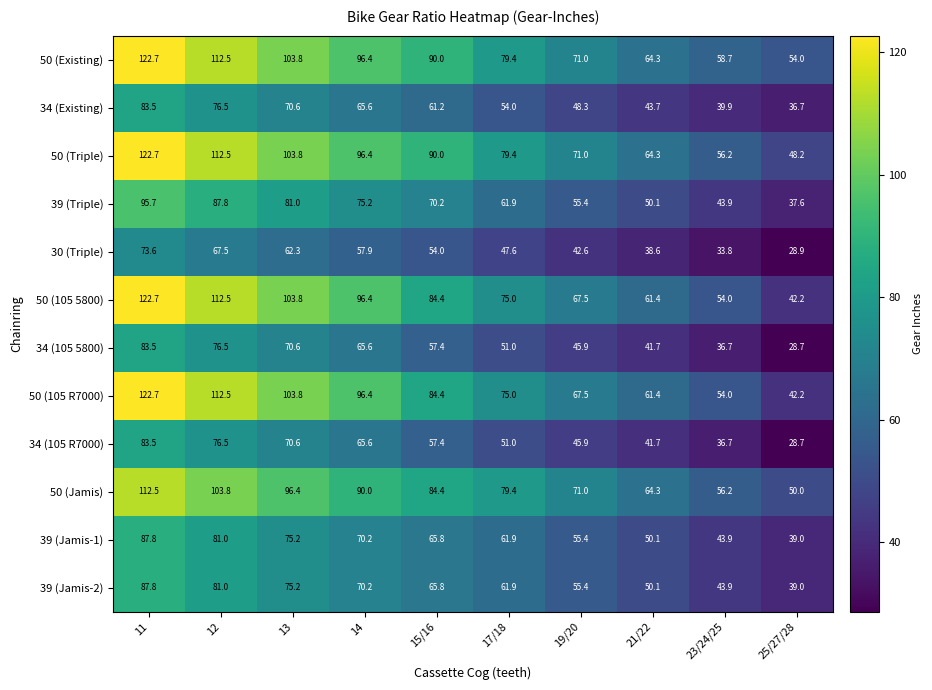

What value does the 50 (Triple) series have at 13?

103.8